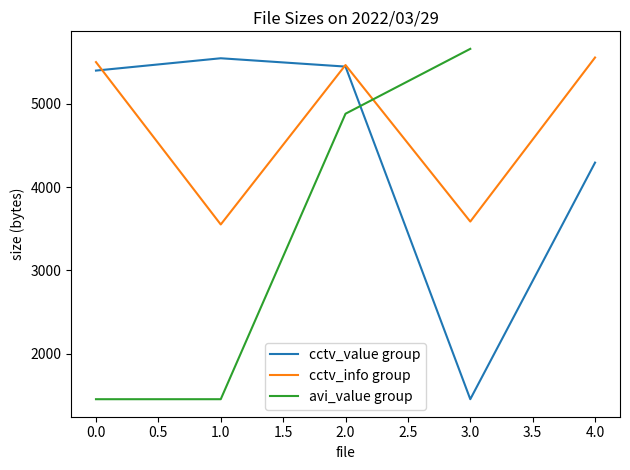

What is the maximum value for cctv_value group?

5547